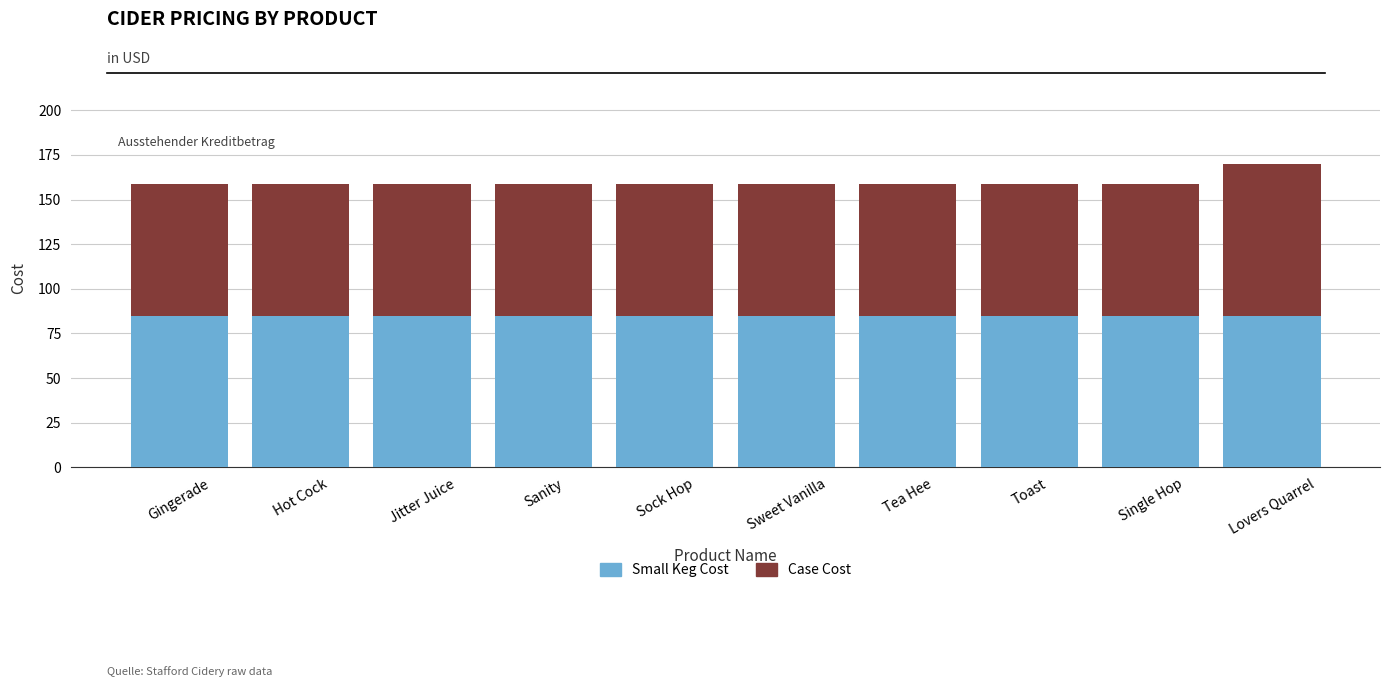

How many series are shown in this chart?

2